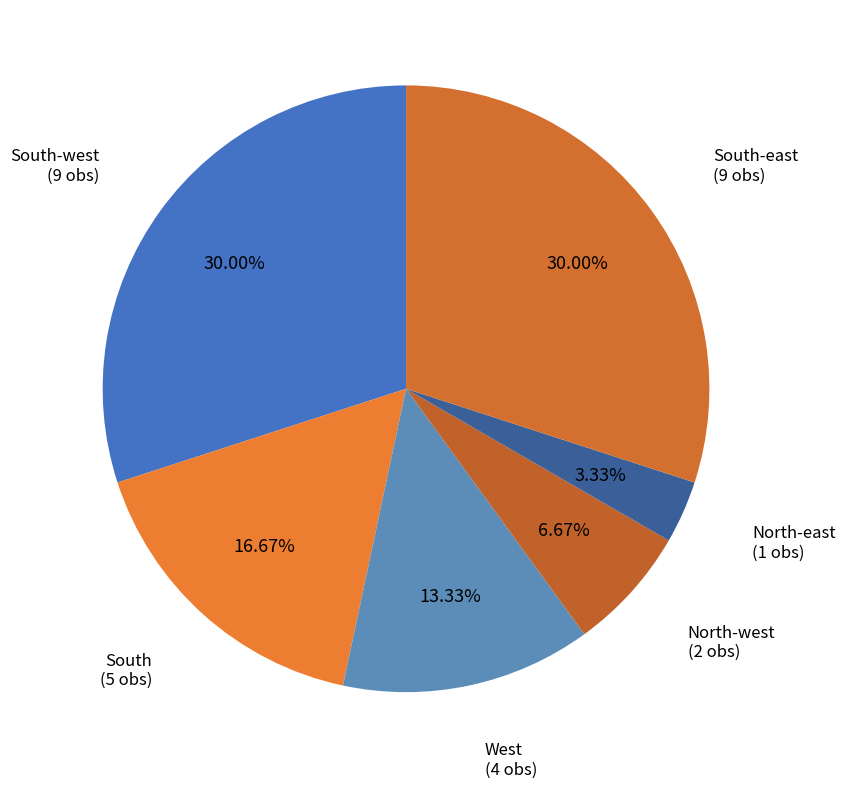

How many slices are in this pie chart?

6